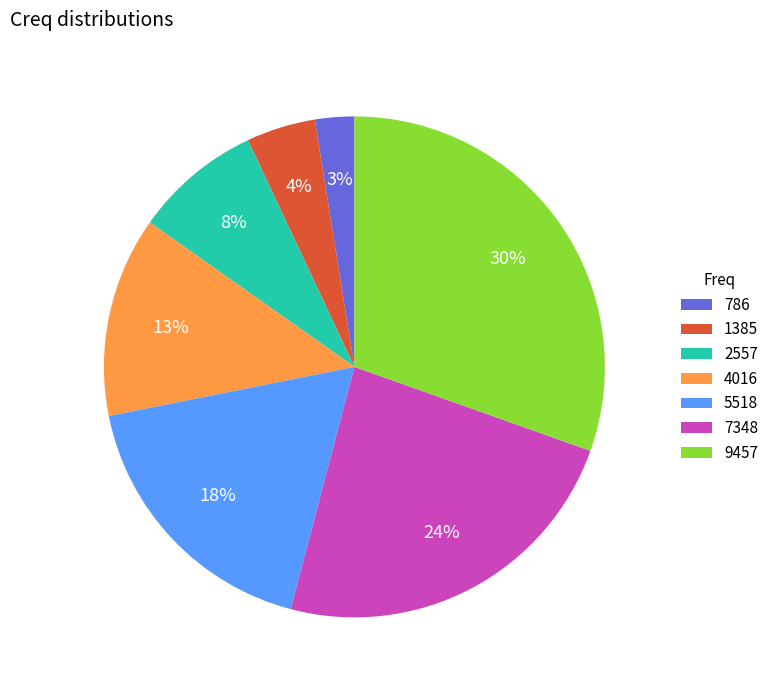

How many segments does this pie chart have?

7